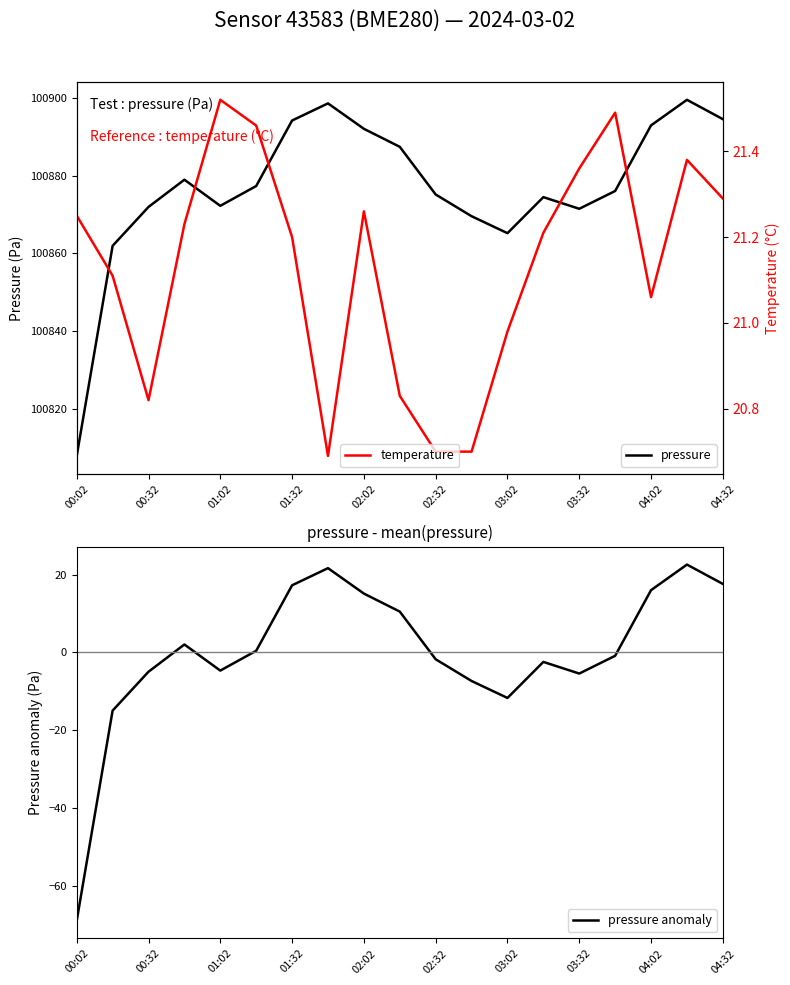

Which category has the lowest value in the pressure series?

00:02